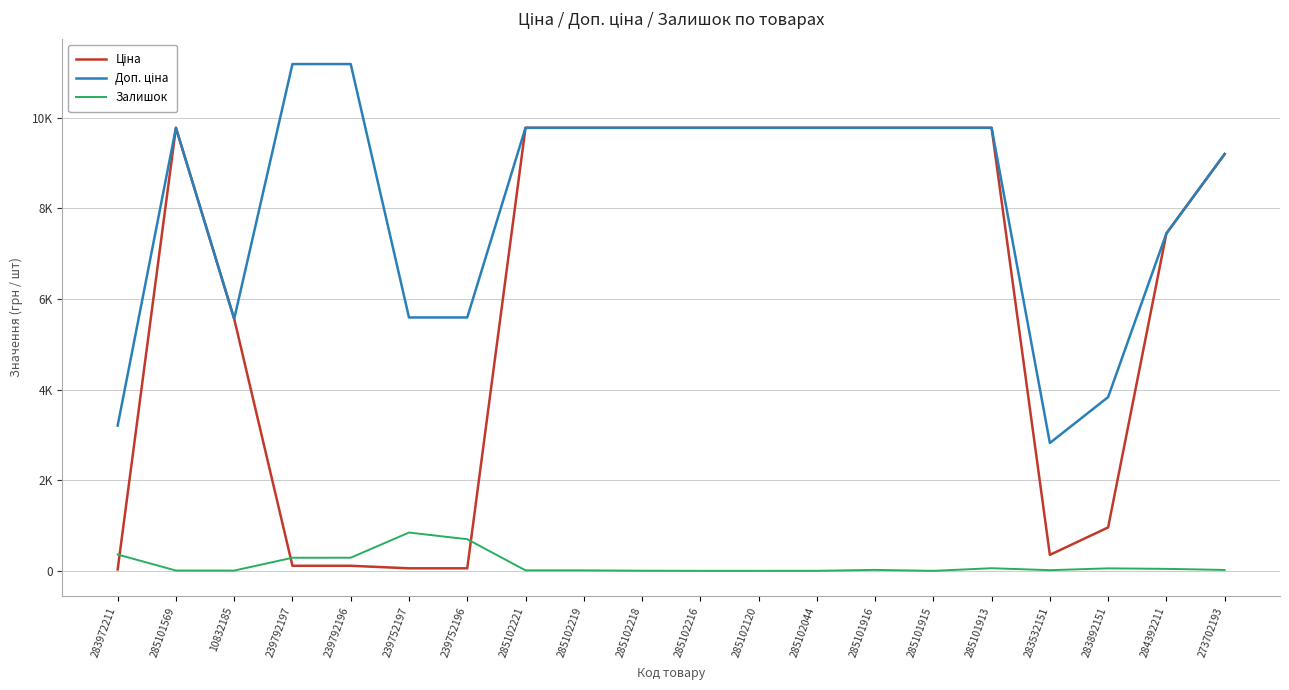

At which category does Залишок reach its first local valley?

10832185